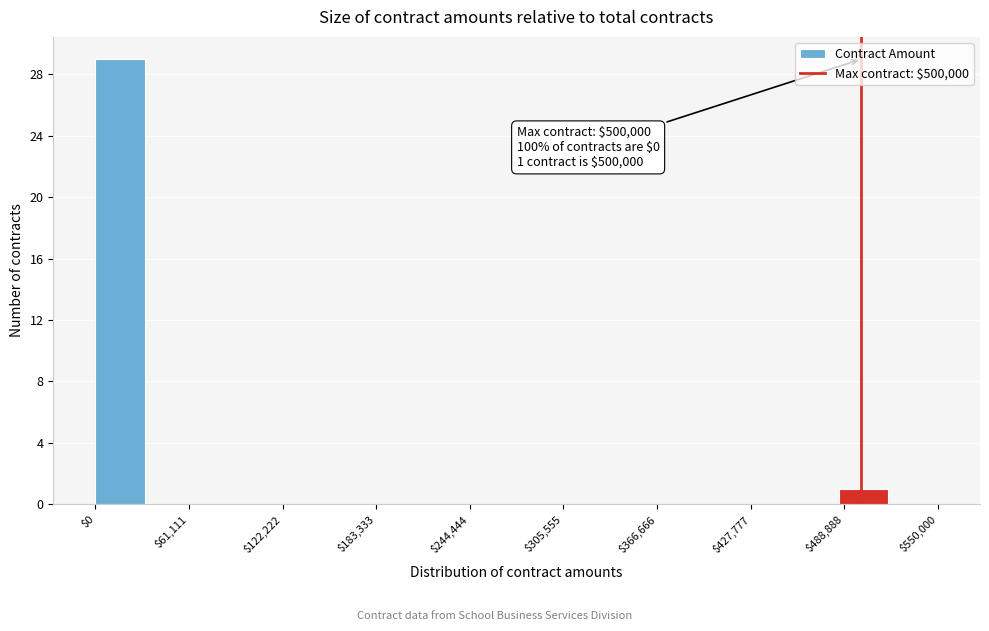

Read against the x-axis, roughly where is the centre of the tallest bar?

20000